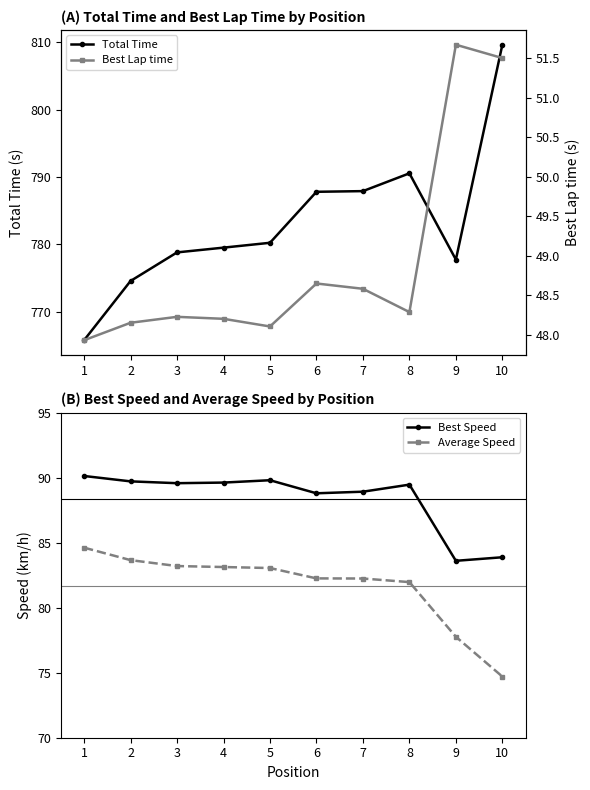

Reading right to left, extract all data points from this chart.

Total Time: 10=809.6	9=777.7	8=790.5	7=787.9	6=787.8	5=780.2	4=779.5	3=778.8	2=774.6	1=765.8
Best Speed: 10=83.9	9=83.6	8=89.5	7=88.9	6=88.8	5=89.8	4=89.6	3=89.6	2=89.7	1=90.1
Average Speed: 10=74.7	9=77.8	8=82.0	7=82.2	6=82.3	5=83.1	4=83.1	3=83.2	2=83.7	1=84.6
Best Lap time: 10=51.5	9=51.7	8=48.3	7=48.6	6=48.6	5=48.1	4=48.2	3=48.2	2=48.2	1=47.9